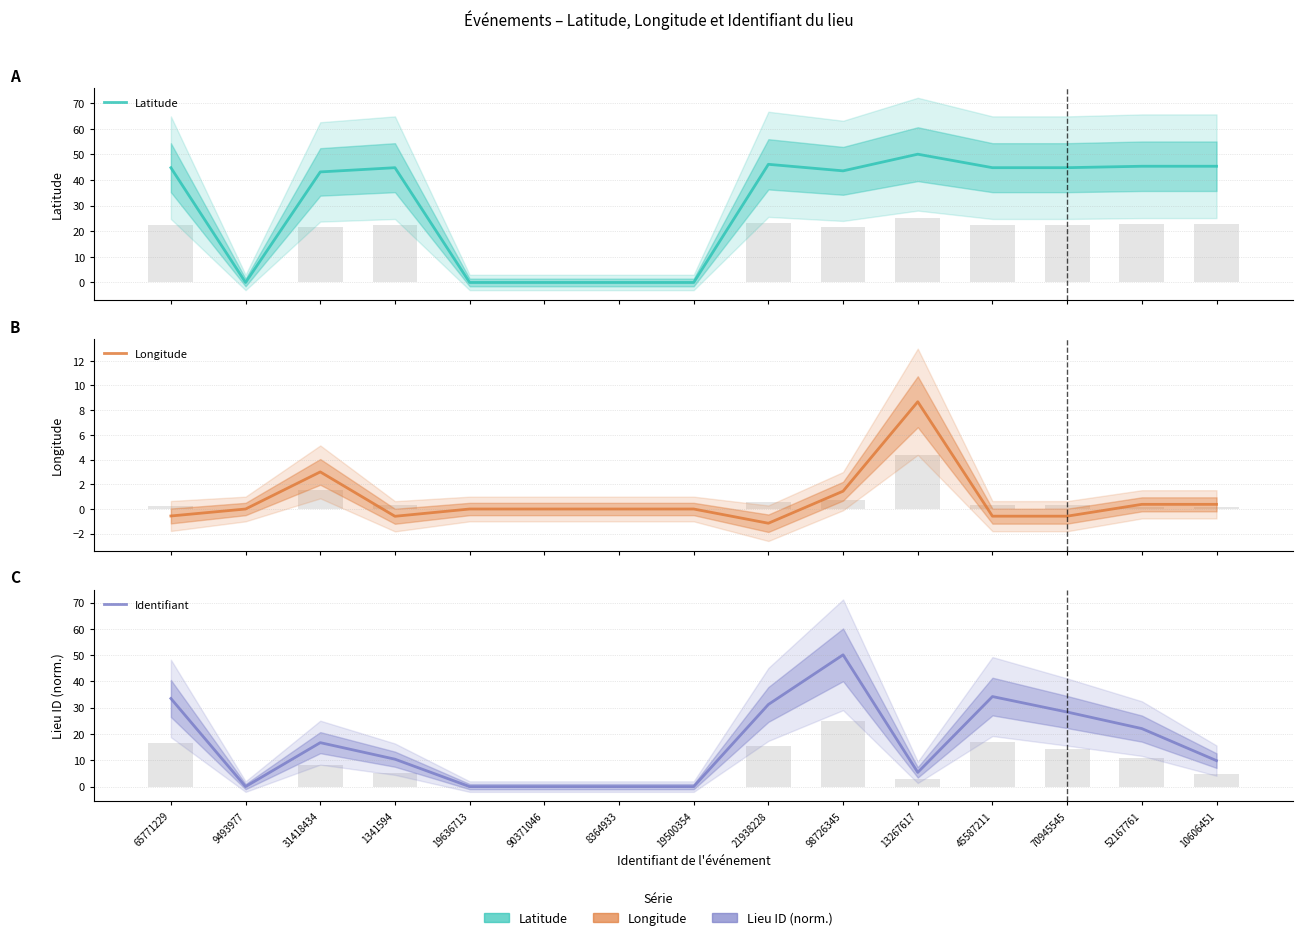

How many negative values does the Longitude series have?

5